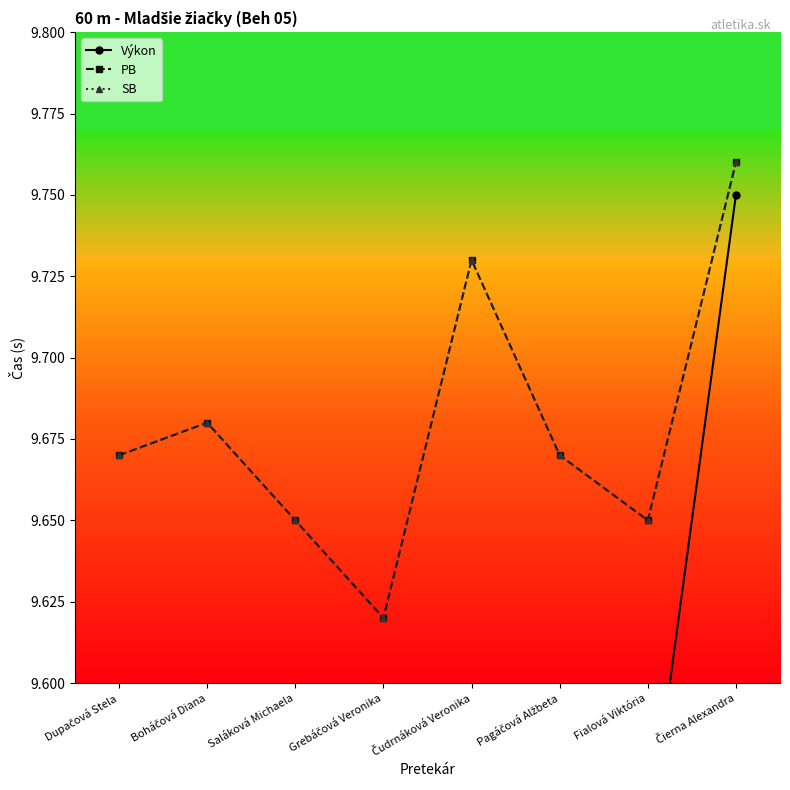

Does the chart have visible grid lines?

No